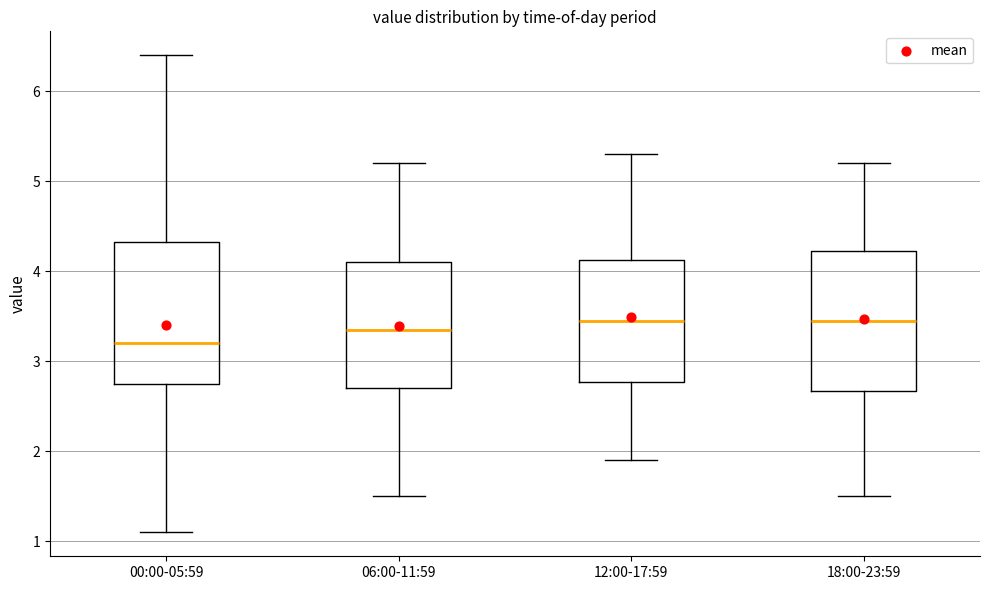

Reading left to right, transcribe this box plot: for each box, give where its median line is, the range the box spans, and where its two whiskers end, as read against the y-axis. The values are not printed on the chart, so give them approximately, as read against the axis.

00:00-05:59: median 3.2, box 2.8 to 4.3, whiskers 1.1 to 6.4
06:00-11:59: median 3.4, box 2.7 to 4.1, whiskers 1.5 to 5.2
12:00-17:59: median 3.5, box 2.8 to 4.1, whiskers 1.9 to 5.3
18:00-23:59: median 3.5, box 2.7 to 4.2, whiskers 1.5 to 5.2